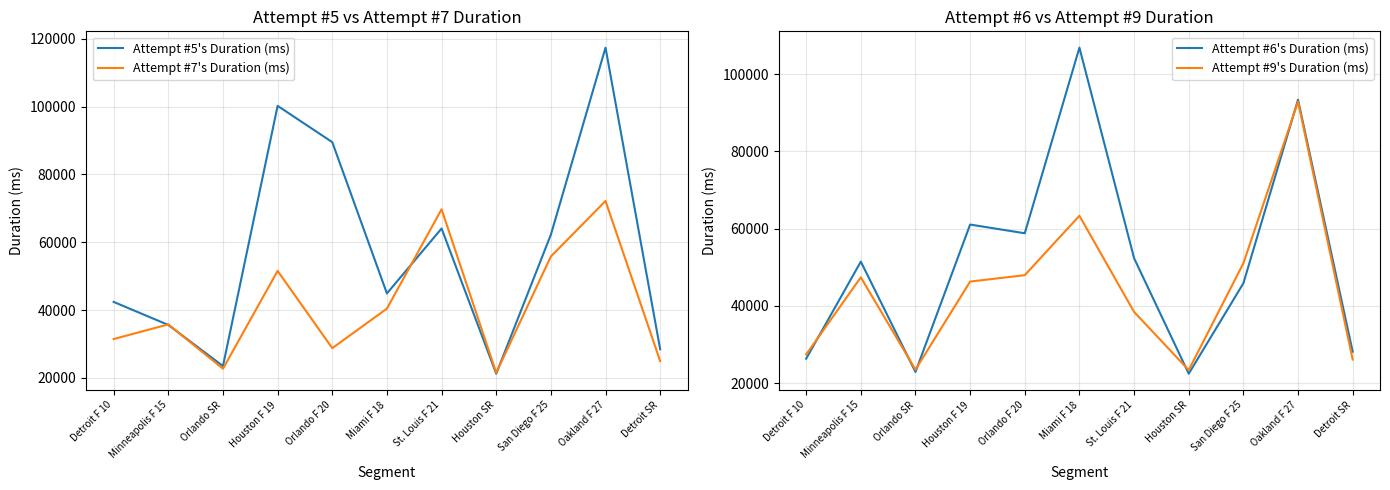

At how many categories does at least one series exceed 50640?

7